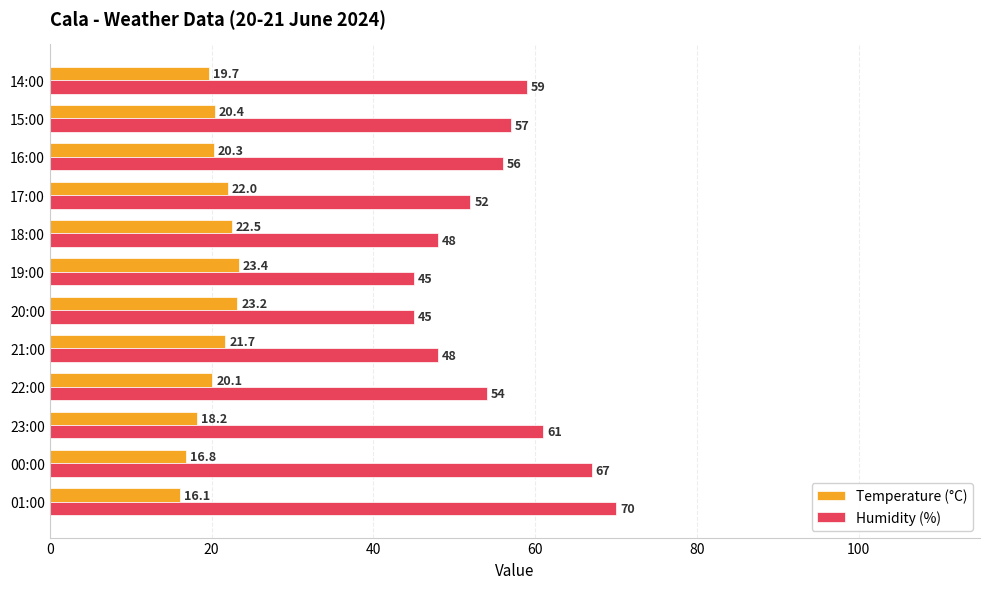

List the series in order of their overall mean, highest first.

Humidity (%), Temperature (°C)